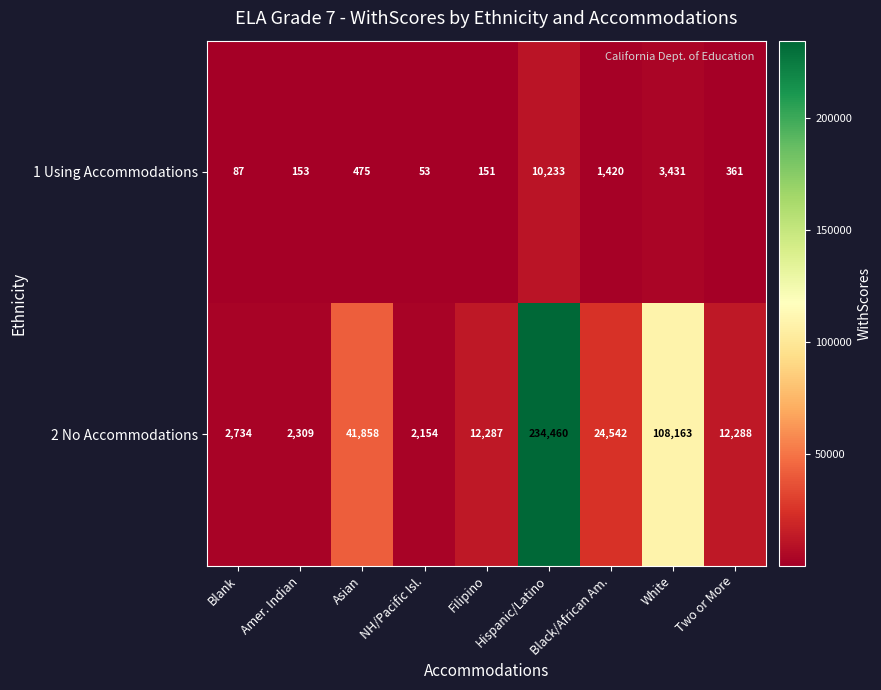

At which label is 1 Using Accommodations closest to 5143?

White